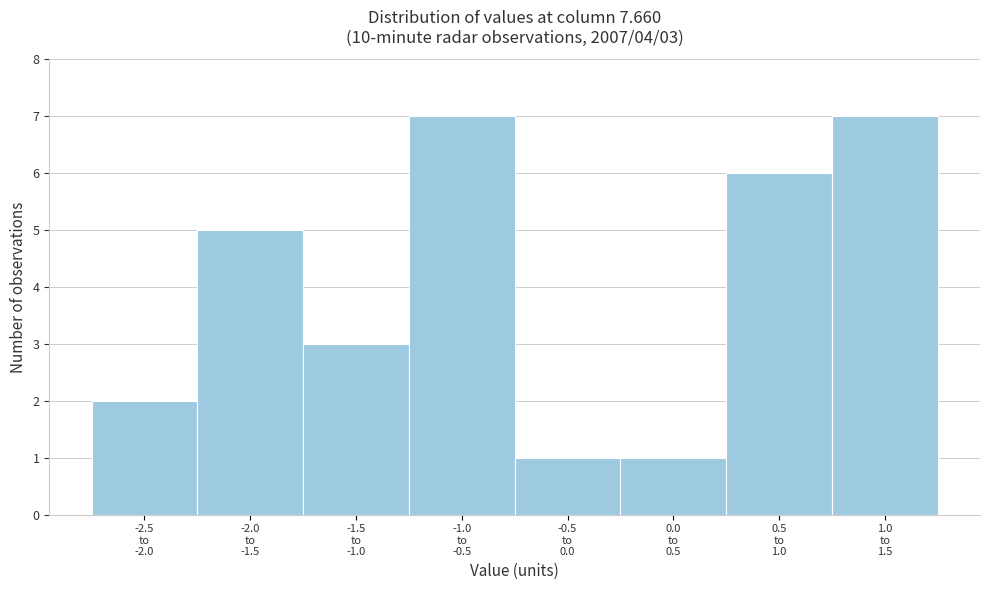

Reading left to right, list all the values displayed in this chart.

2	5	3	7	1	1	6	7